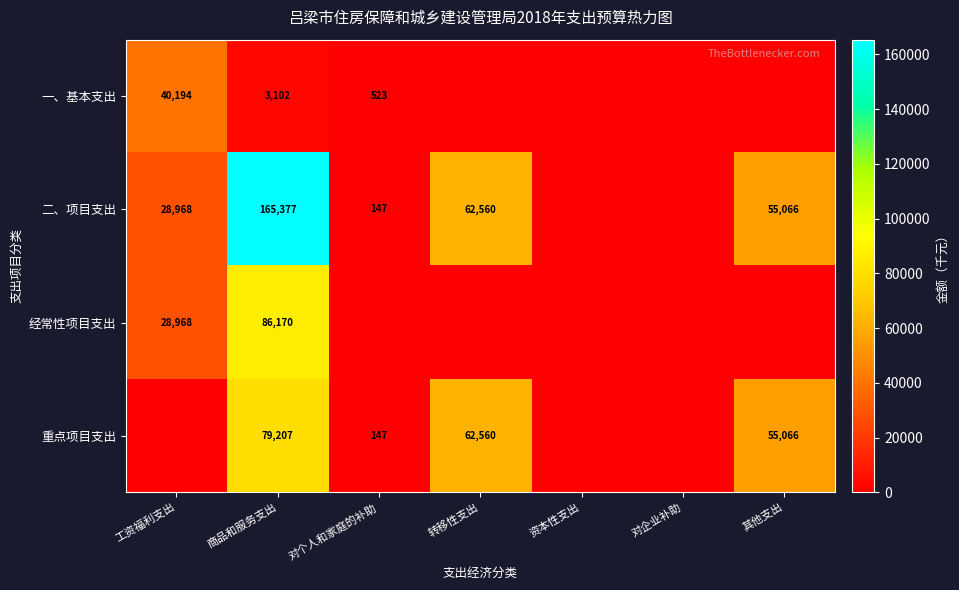

What is the spread (max minus min) of values at 商品和服务支出?

162275